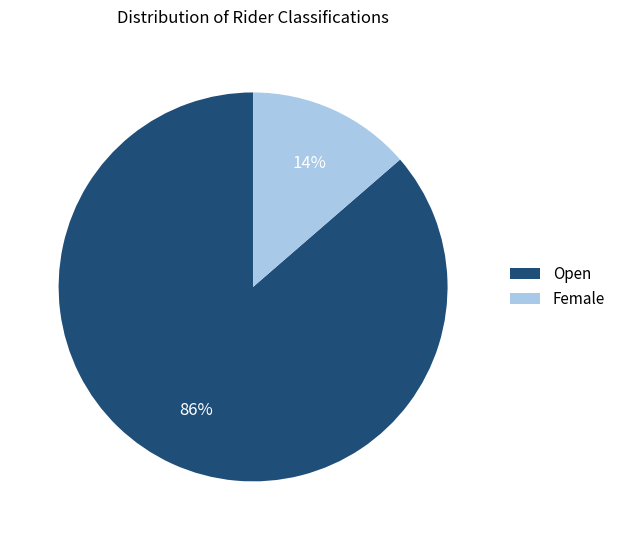

To the nearest percent, what is the combined percentage of Female and Open?

100%